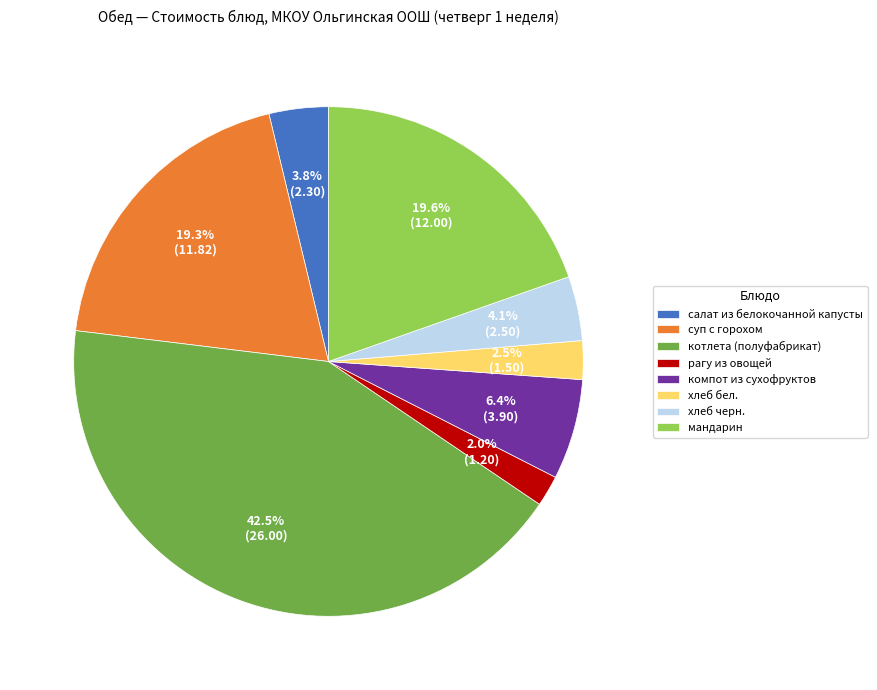

Is it true that салат из белокочанной капусты is 4% of the pie?

True